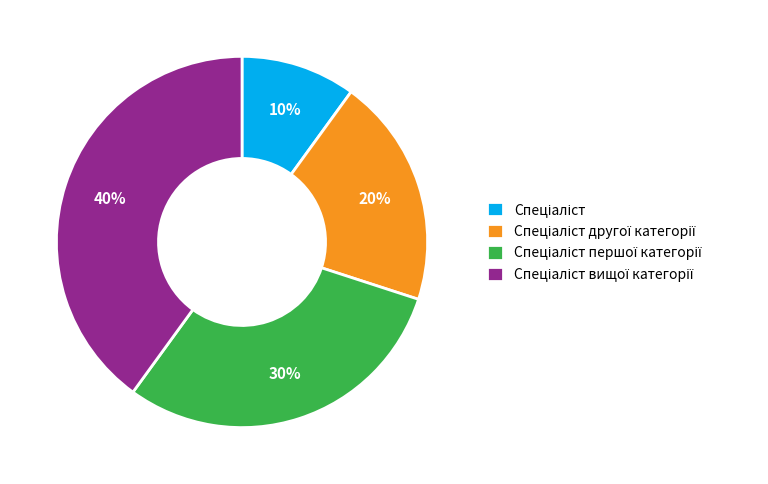

To the nearest percent, what is the difference between the largest and smallest slice percentages?

30%